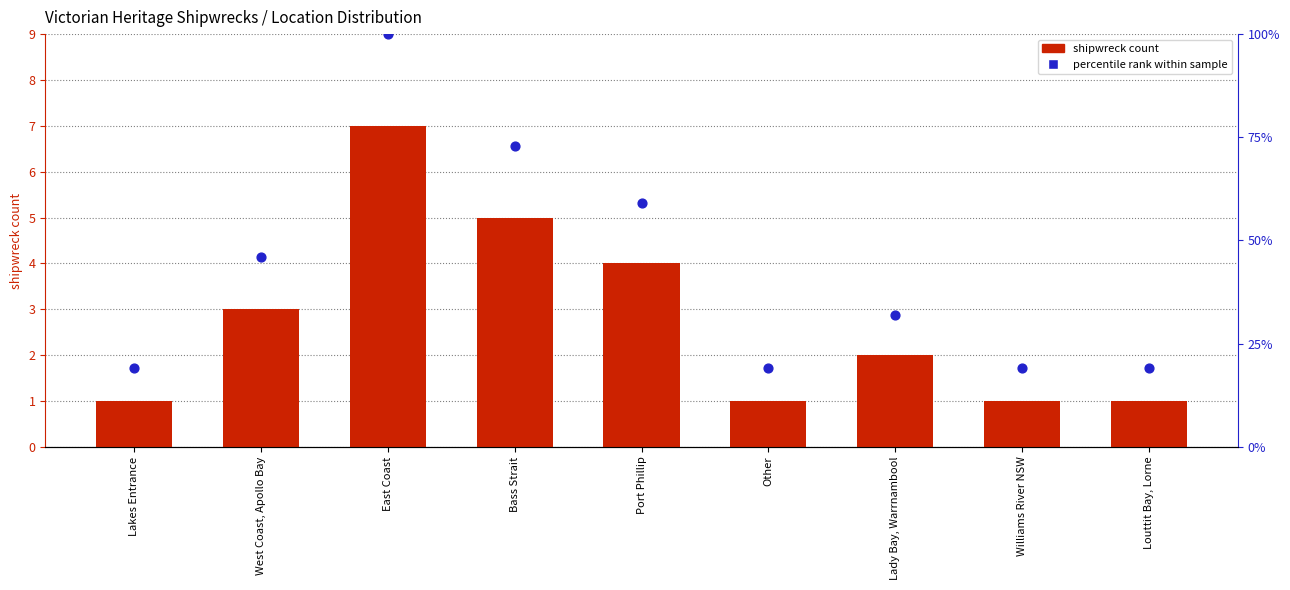

Which series contains the highest Y value?

percentile rank within sample